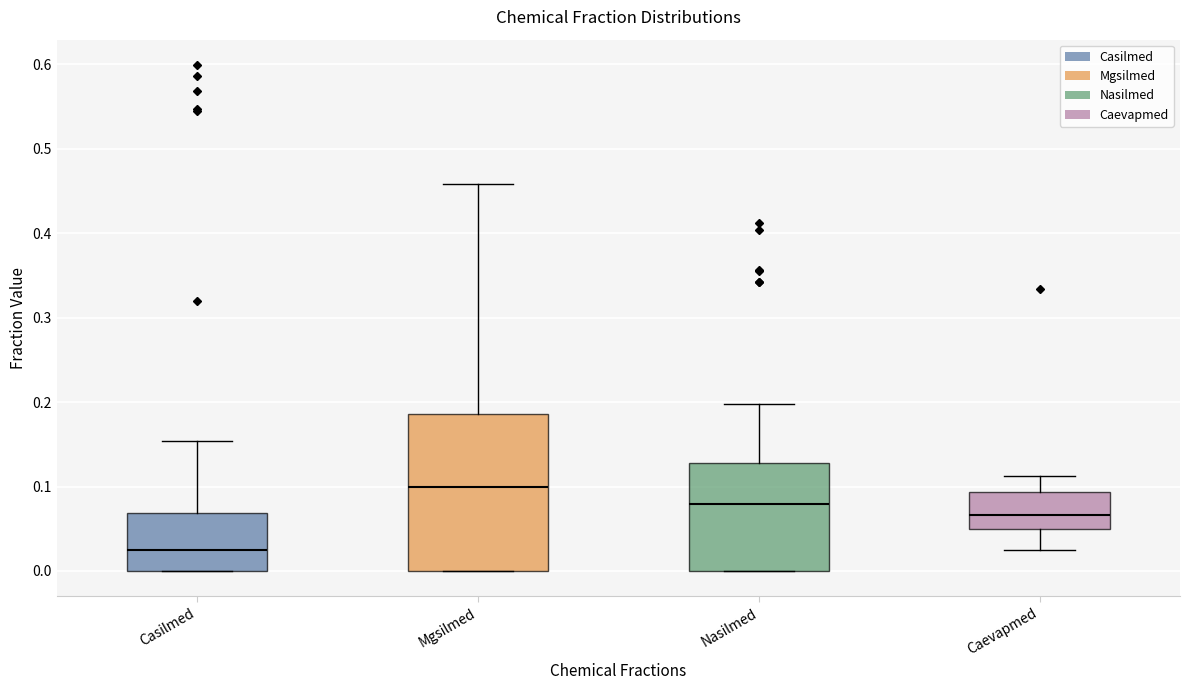

Which box is the tallest, from its lower edge to its upper edge?

Mgsilmed